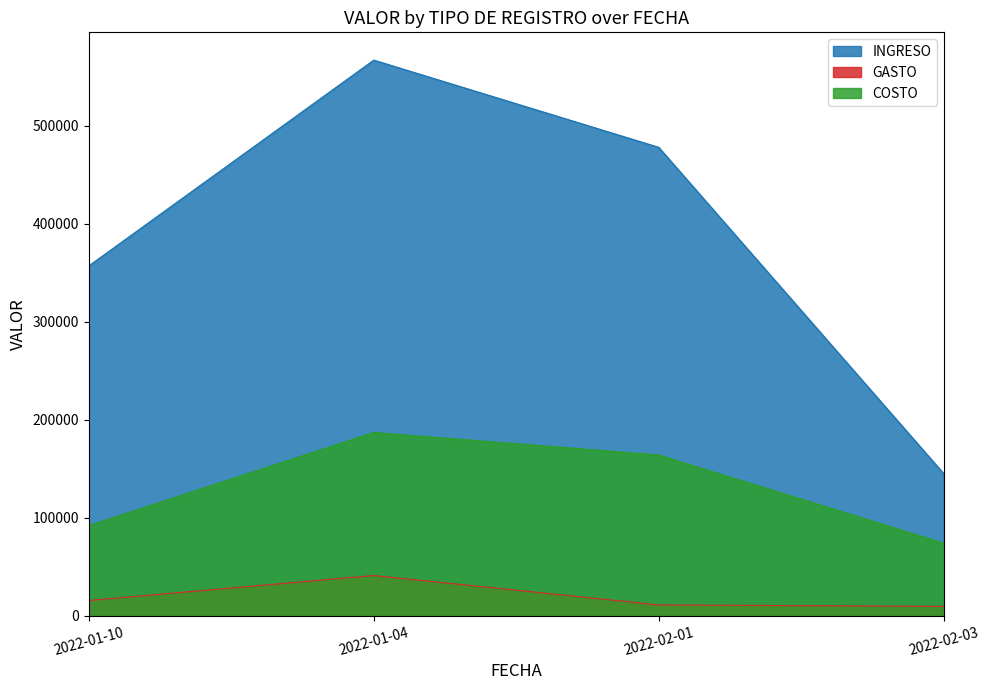

Reading left to right, extract all data points from this chart.

INGRESO: 2022-01-10=357000	2022-01-04=567000	2022-02-01=478000	2022-02-03=145000
GASTO: 2022-01-10=15500	2022-01-04=41000	2022-02-01=11000	2022-02-03=9500
COSTO: 2022-01-10=92000	2022-01-04=187000	2022-02-01=164000	2022-02-03=74000